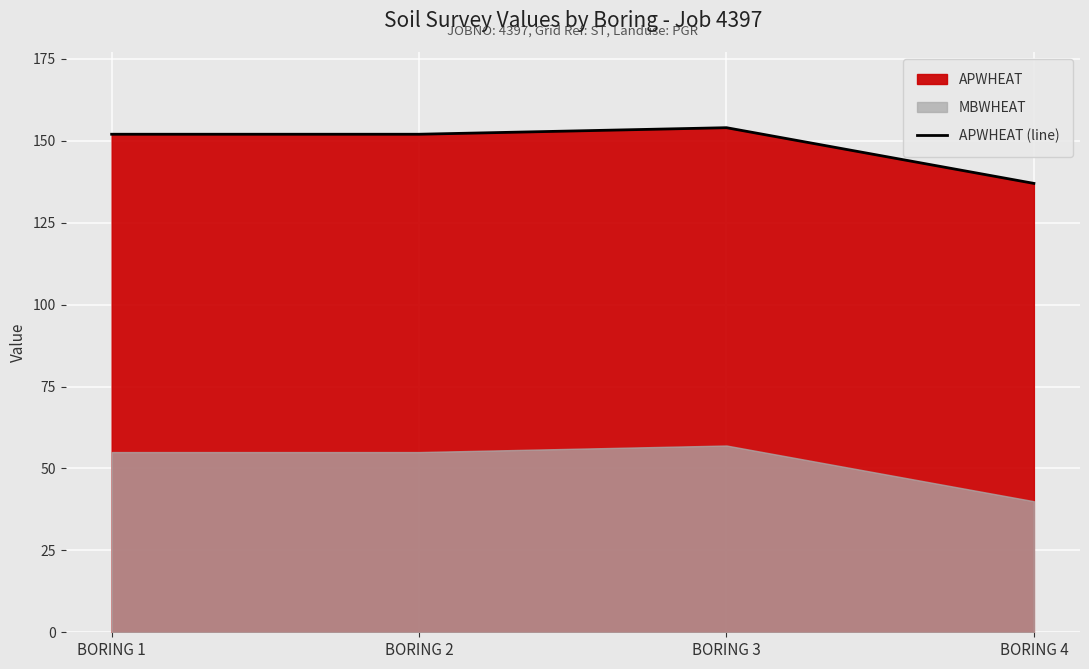

Between BORING 1 and BORING 4, which is larger?

BORING 1